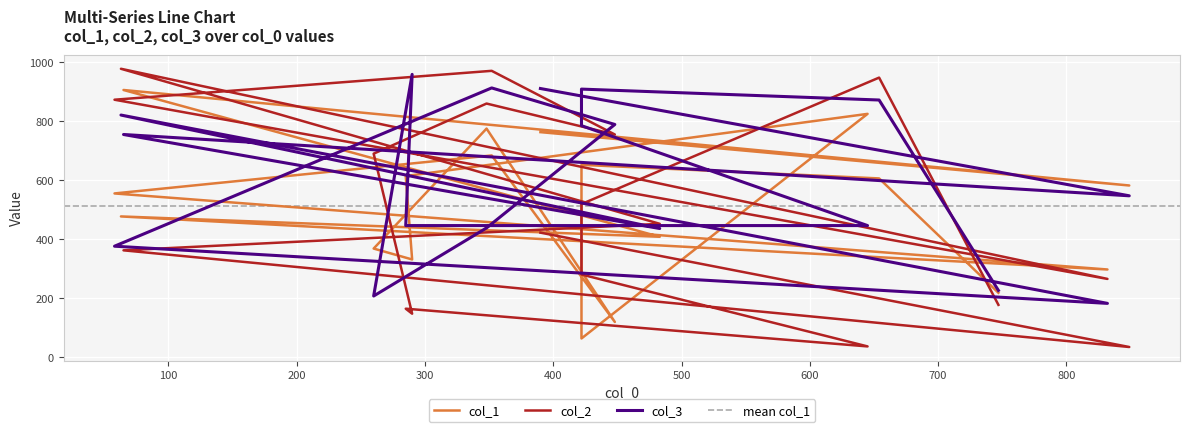

How many data points in col_2 are above 452?

8